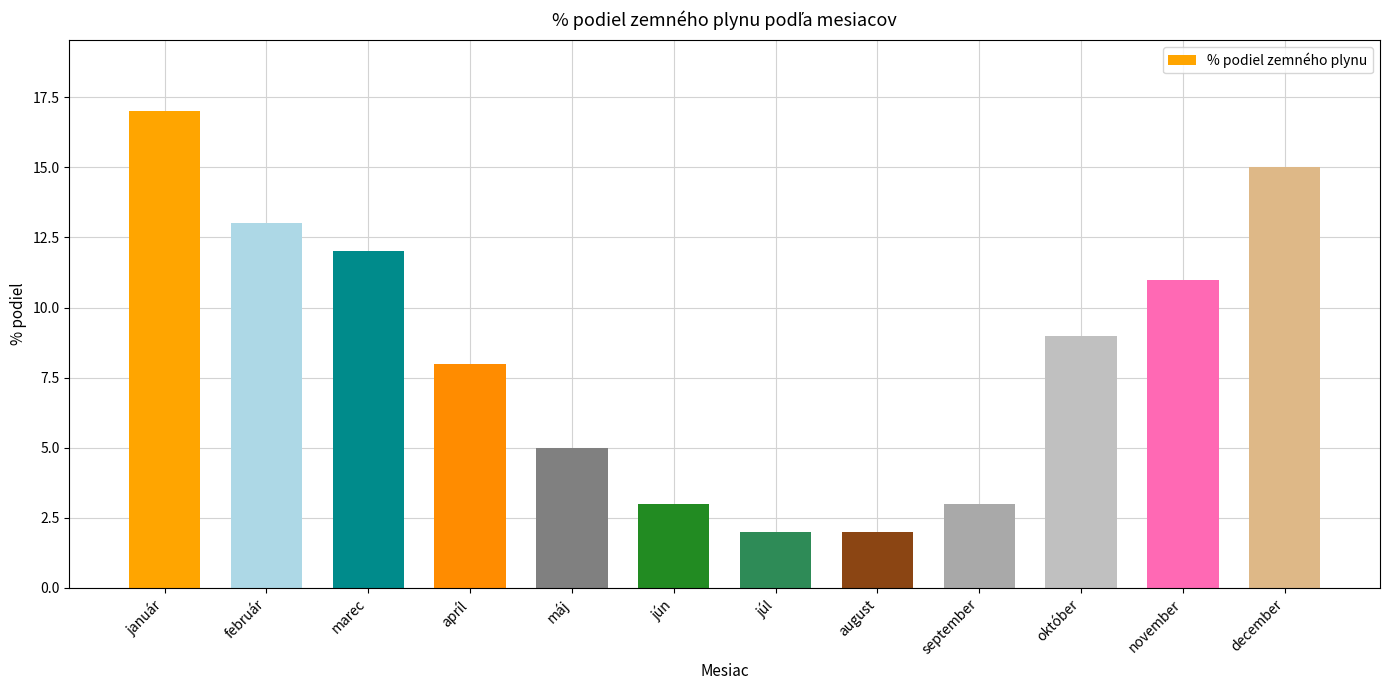

How many distinct data groups are displayed?

1